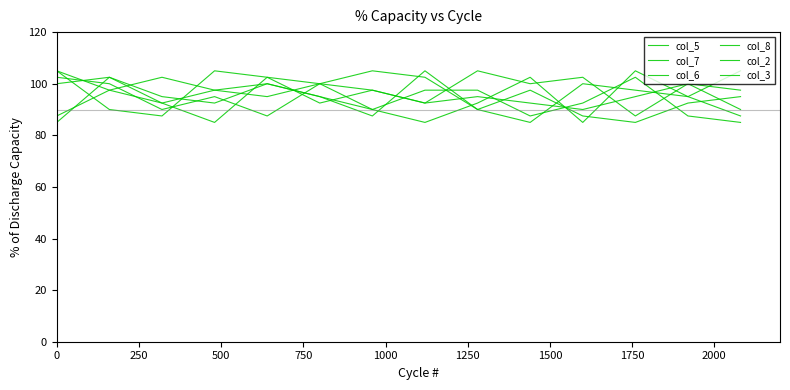

How many interior local peaks does the col_7 series have?

6